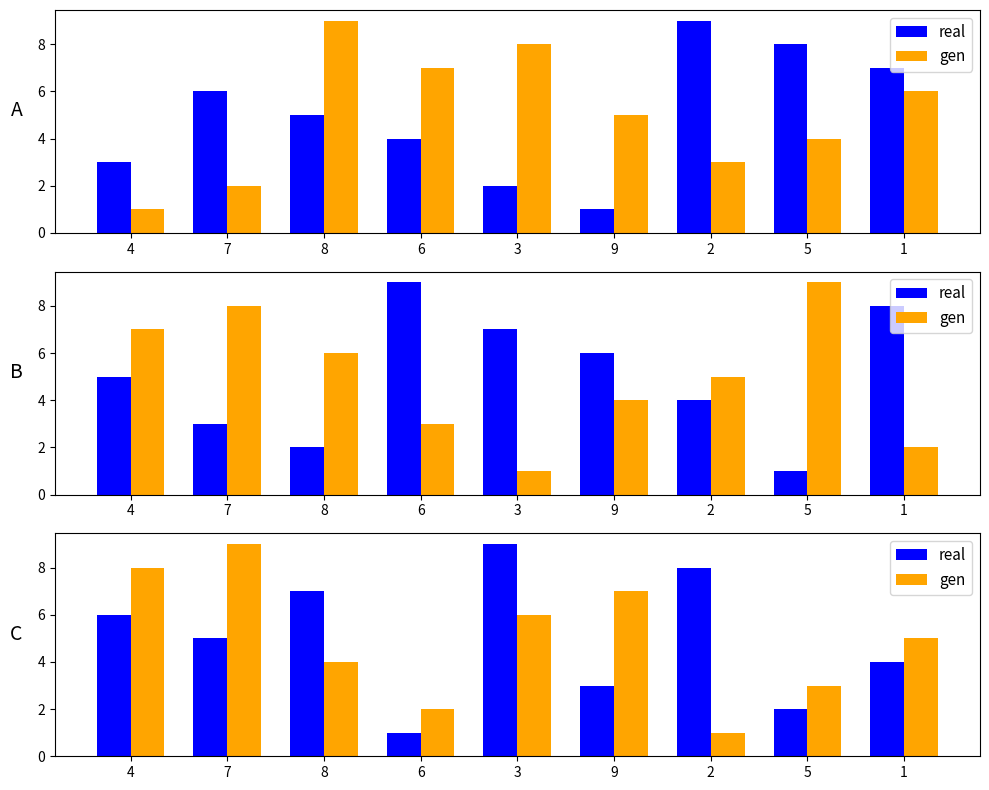

Between 4 and 8, which is larger?

8